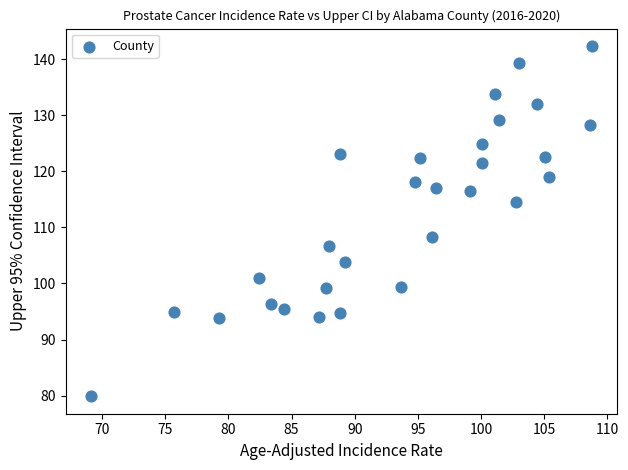

What is the range of Y values (max minus min)?

62.4